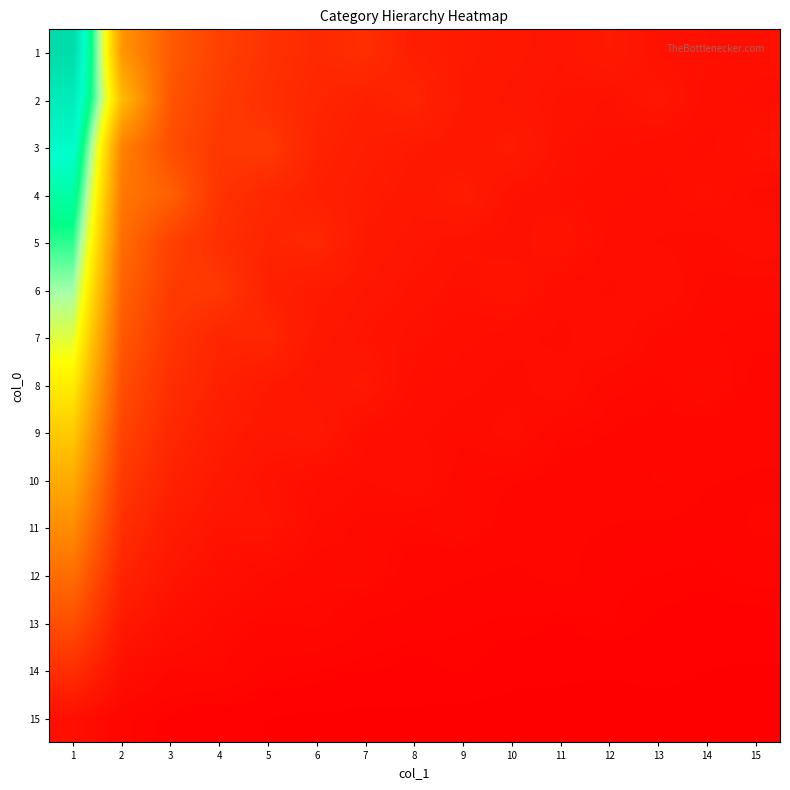

What is the difference between the highest and lowest values at 14?

0.8